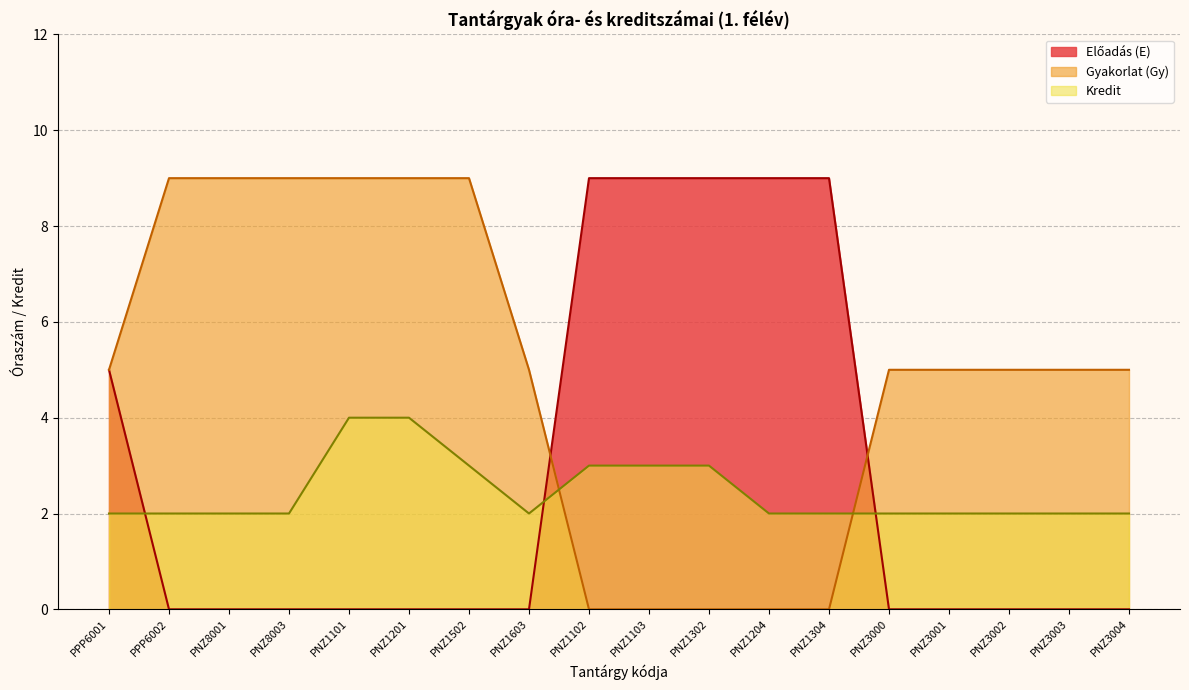

Reading left to right, extract all data points from this chart.

Előadás (E): 5	0	0	0	0	0	0	0	9	9	9	9	9	0	0	0	0	0
Gyakorlat (Gy): 5	9	9	9	9	9	9	5	0	0	0	0	0	5	5	5	5	5
Kredit: 2	2	2	2	4	4	3	2	3	3	3	2	2	2	2	2	2	2